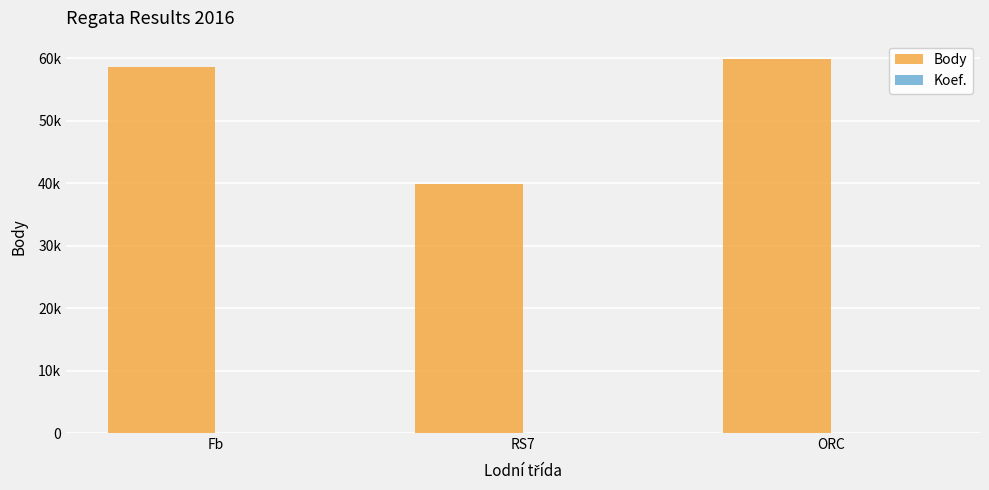

How many groups of bars are there?

3